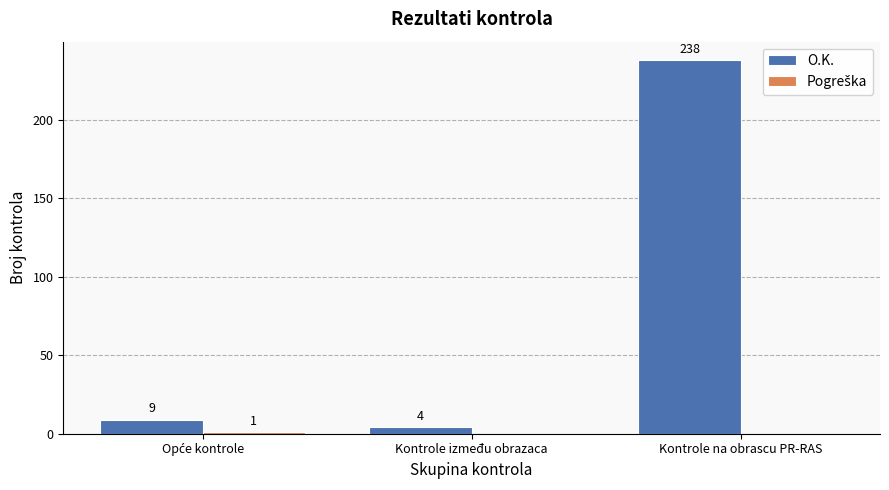

Which series has the largest total across all categories?

O.K.